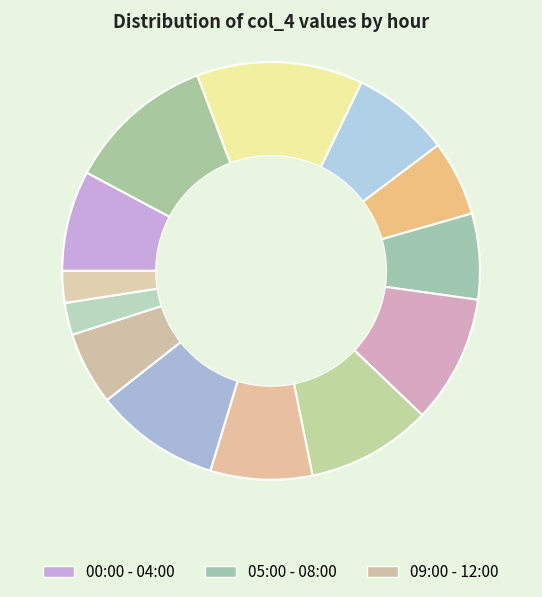

Which slice is the largest?

02:00